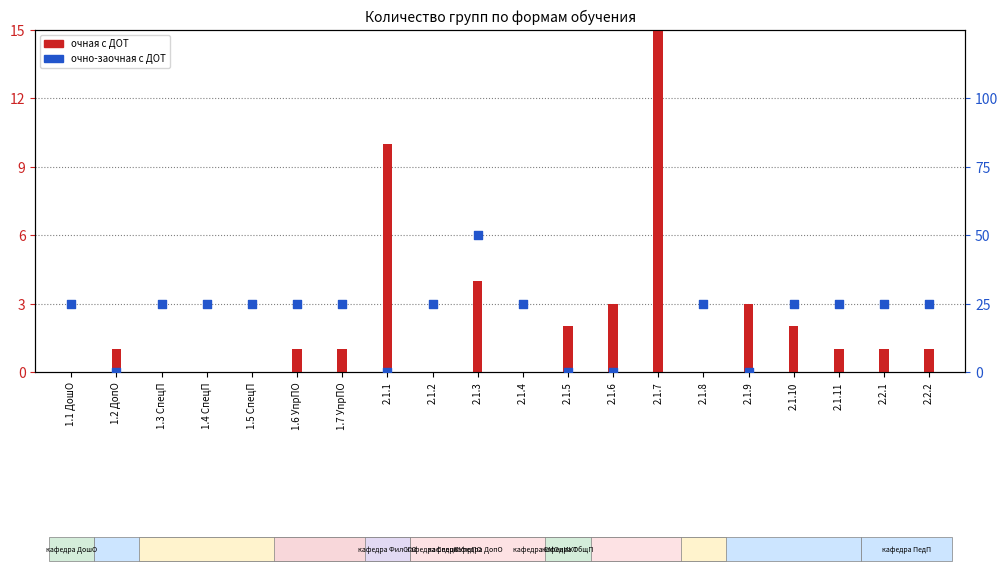

What are all the series names shown in the legend?

очная с применением ДОТ, очно-заочная с прим. ДОТ